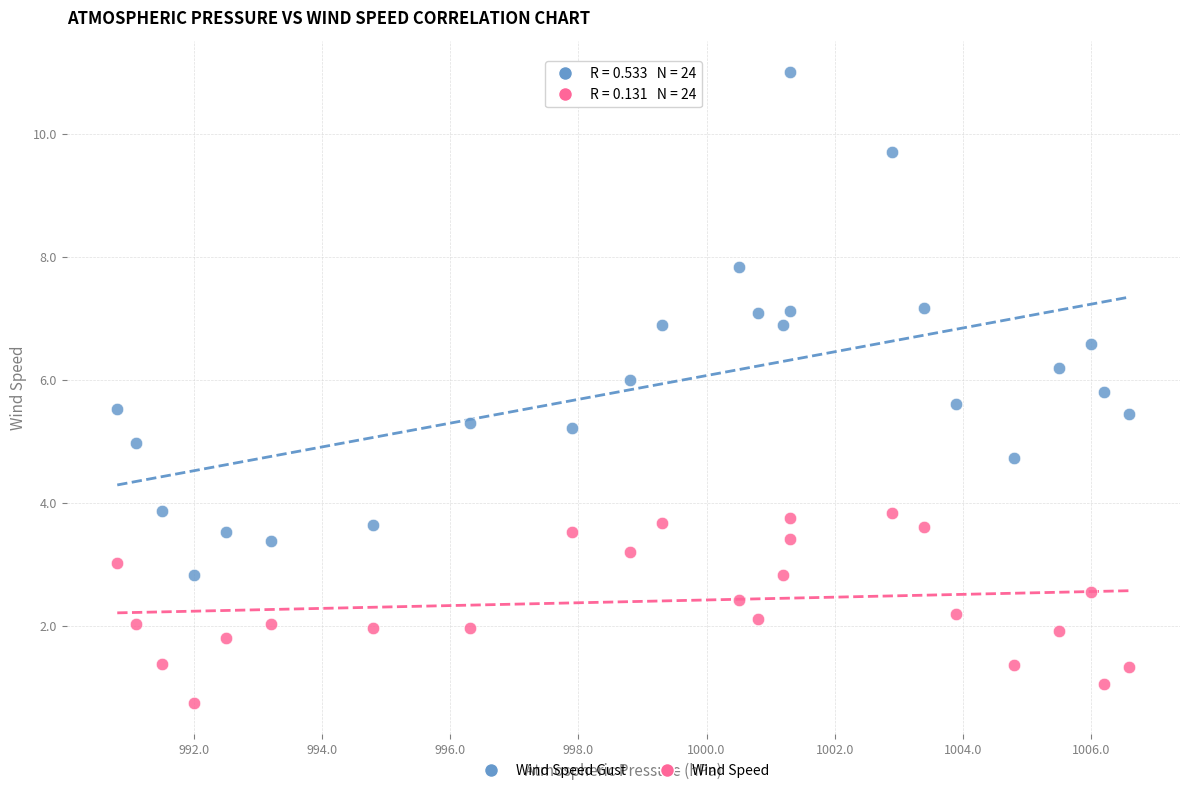

Which series contains the lowest Y value?

Wind Speed